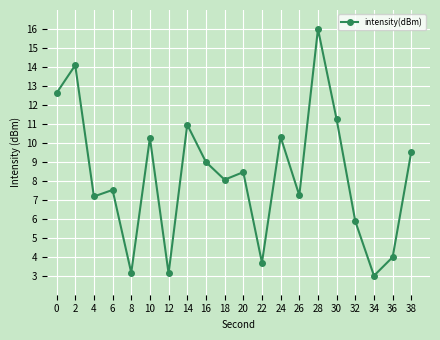

Does the chart have visible grid lines?

Yes